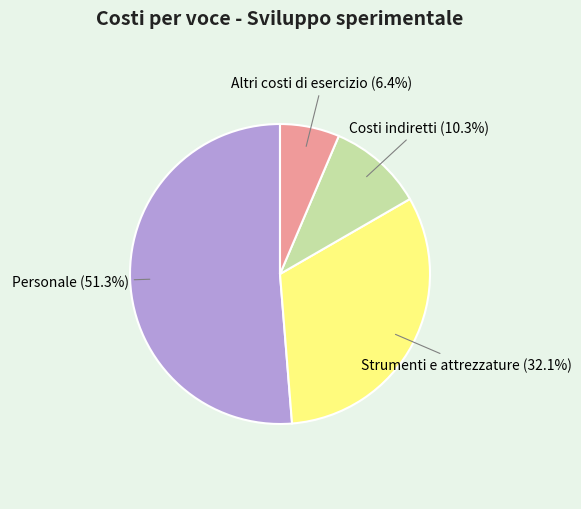

Is there any slice that represents more than half of the pie?

Yes